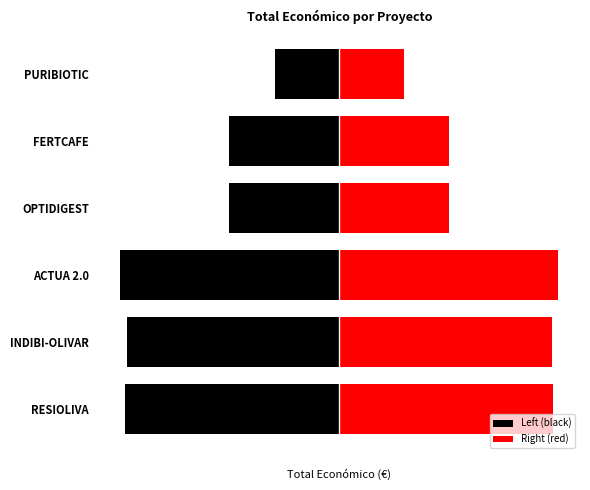

What is the maximum value shown in the chart?

149453.0